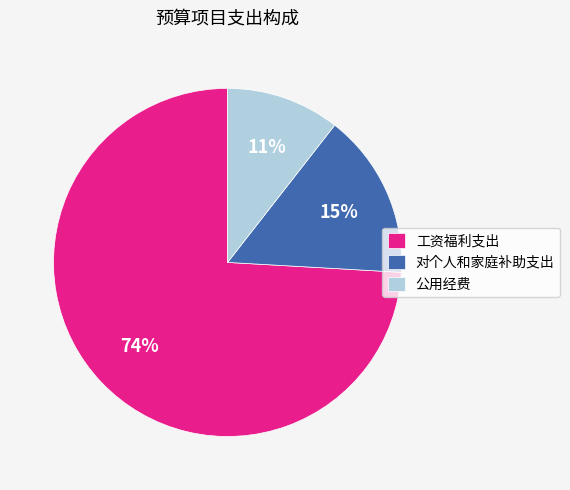

How many segments does this pie chart have?

3